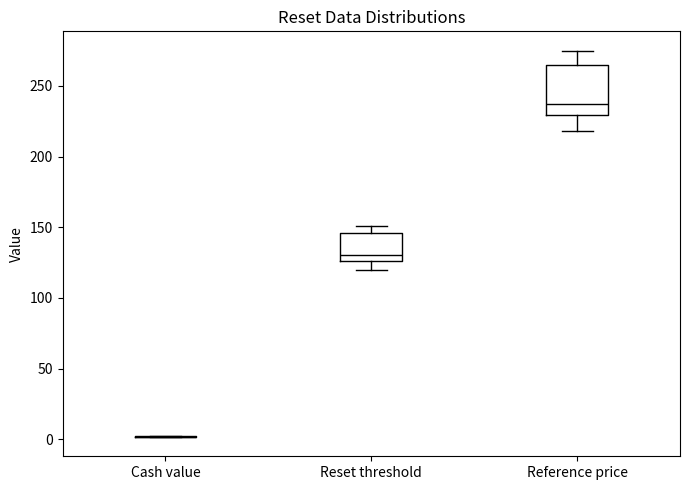

Reading left to right, read every box against the y-axis: the position of its median line, the range the box covers, and the ends of its whiskers. The values are not printed on the chart, so give them approximately, as read against the axis.

Cash value: box collapsed to a line at 0, whiskers 0 to 0
Reset threshold: median 130, box 125 to 145, whiskers 120 to 150
Reference price: median 235, box 230 to 265, whiskers 220 to 275